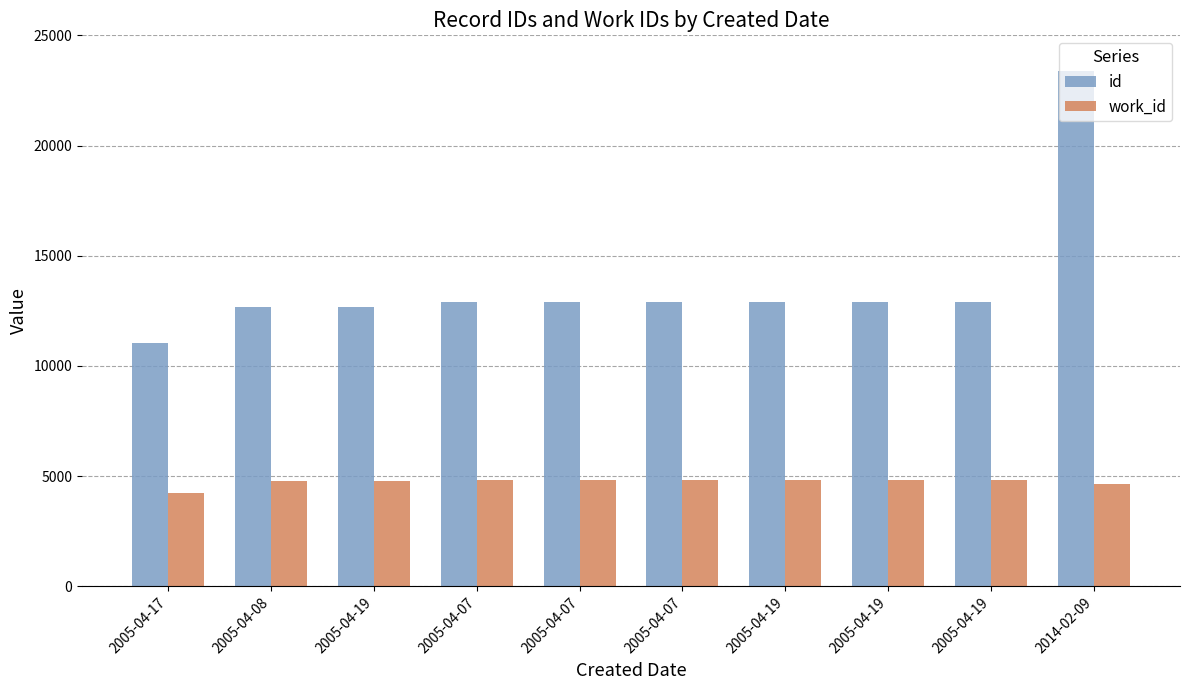

What are all the series names shown in the legend?

id, work_id